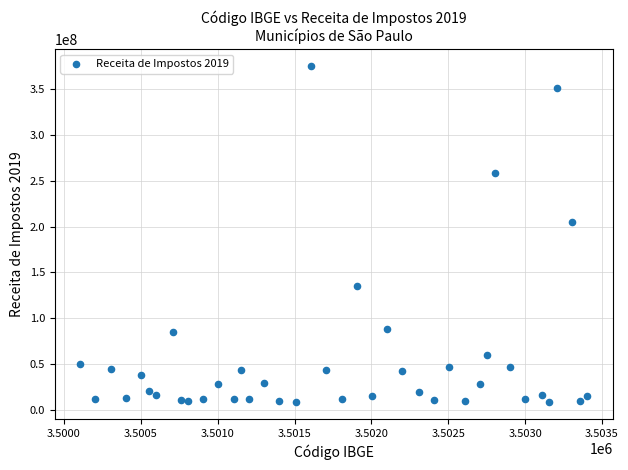

What Y value in the scatter plot is closest to 191679064?

205380617.9